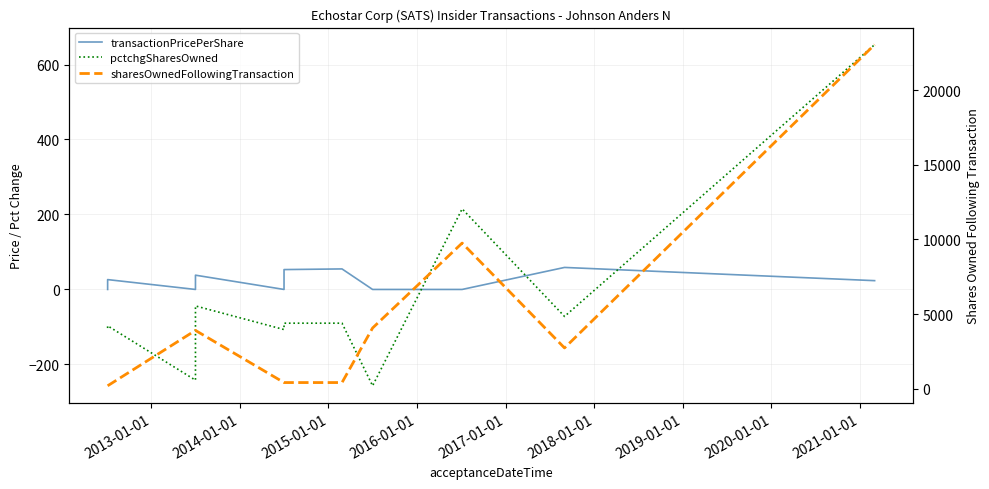

What is the value of the pctchgSharesOwned point at the 4th from the left?

-44.0